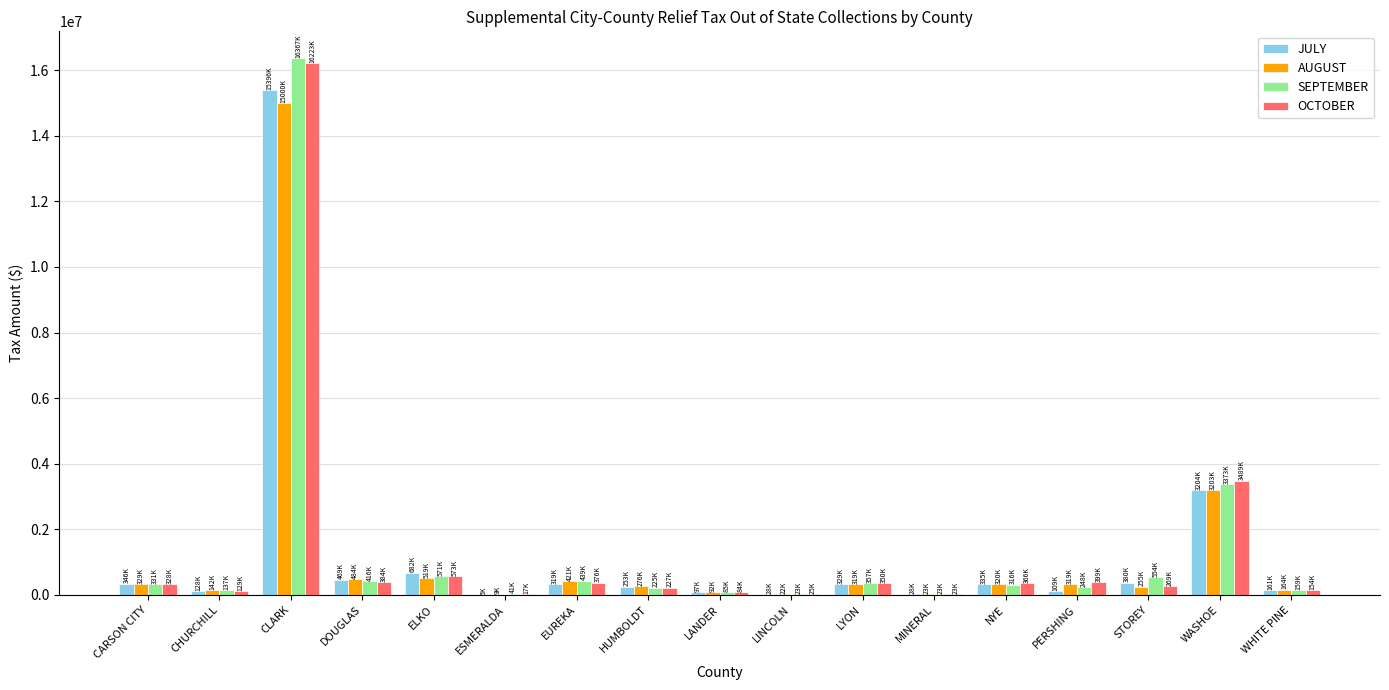

How many distinct data groups are displayed?

4